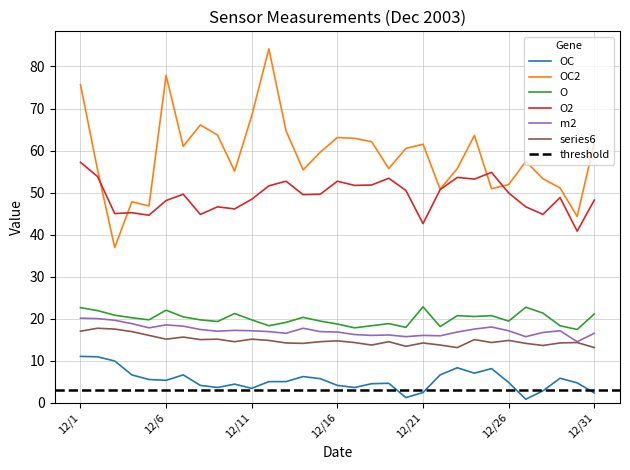

What is the difference between the second highest and second lowest values in the m2 series?

4.3